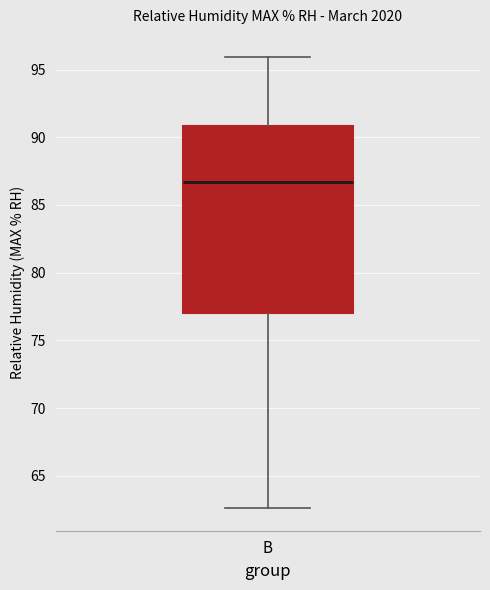

Read this box plot against the y-axis: the position of the median line, the range covered by the box, and the ends of both whiskers. The values are not printed on the chart, so give them approximately, as read against the axis.

median 86.5, box 77.0 to 91.0, whiskers 62.5 to 96.0